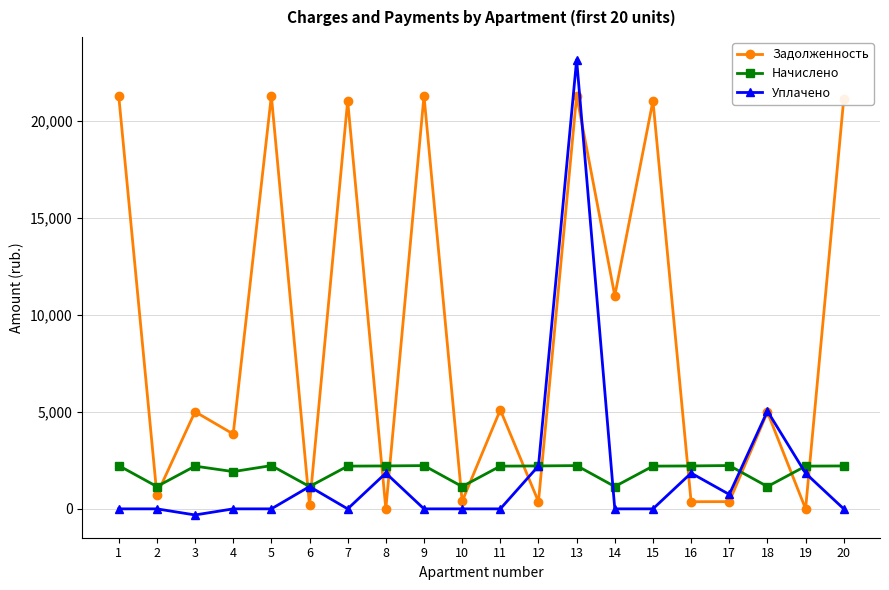

What is the total value across all series at 8?

4054.1